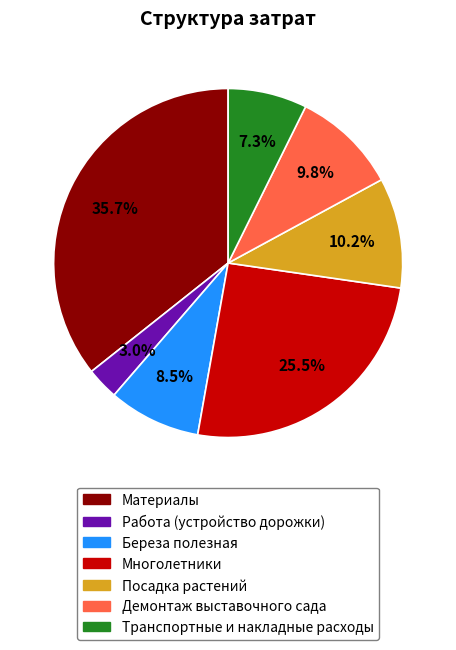

How many slices are in this pie chart?

7